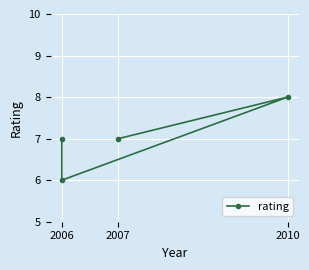

Where is the first local maximum?

2010